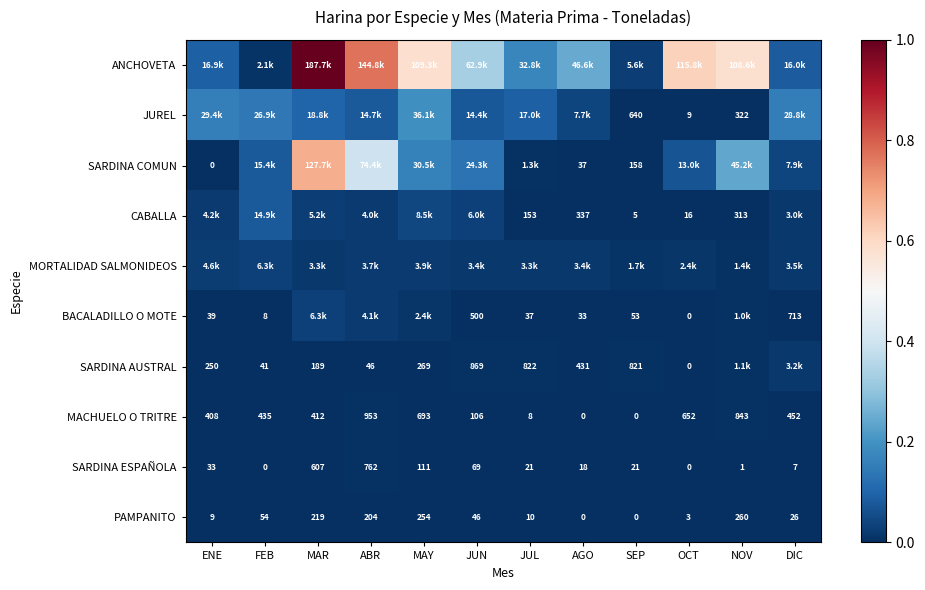

Where does the PAMPANITO series first go above 46?

FEB